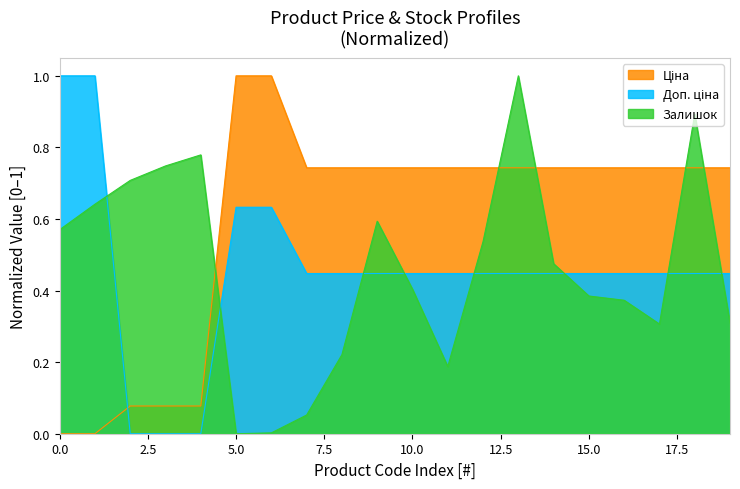

Reading right to left, what are all the values shown in this chart?

Ціна: 0.7	0.7	0.7	0.7	0.7	0.7	0.7	0.7	0.7	0.7	0.7	0.7	0.7	1.0	1.0	0.1	0.1	0.1	0.0	0.0
Доп. ціна: 0.4	0.4	0.4	0.4	0.4	0.4	0.4	0.4	0.4	0.4	0.4	0.4	0.4	0.6	0.6	0.0	0.0	0.0	1.0	1.0
Залишок: 0.3	0.9	0.3	0.4	0.4	0.5	1.0	0.5	0.2	0.4	0.6	0.2	0.1	0.0	0.0	0.8	0.7	0.7	0.6	0.6